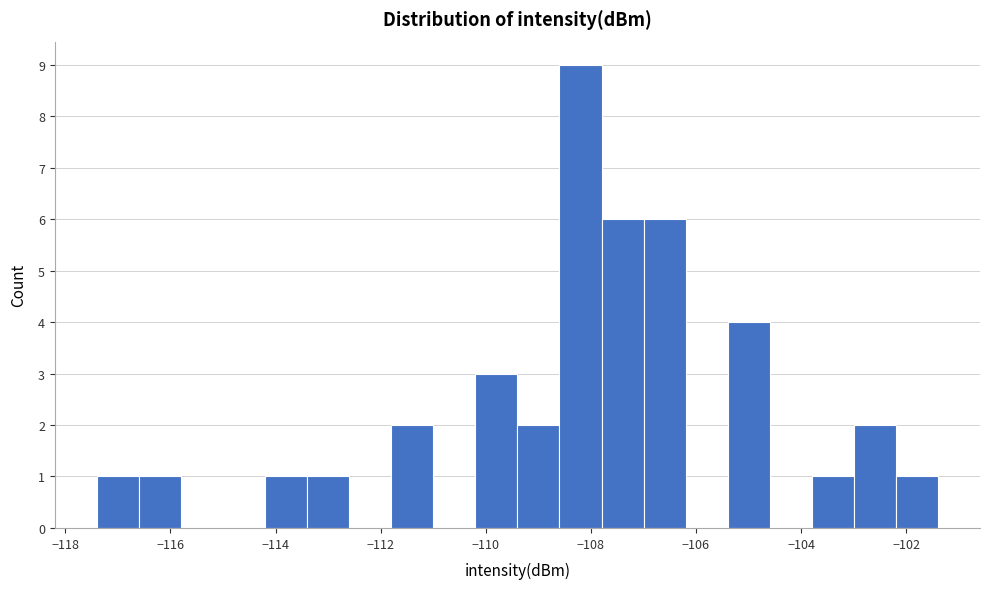

Reading left to right, list every bar in this chart as the range it spans on the x-axis followed by its height. Neither the bar edges nor the heights are printed on the chart, so give them approximately, as read against the axes.

-117.4 to -116.6: 1
-116.6 to -115.8: 1
-115.8 to -115.0: 0
-115.0 to -114.2: 0
-114.2 to -113.4: 1
-113.4 to -112.6: 1
-112.6 to -111.8: 0
-111.8 to -111.0: 2
-111.0 to -110.2: 0
-110.2 to -109.4: 3
-109.4 to -108.6: 2
-108.6 to -107.8: 9
-107.8 to -107.0: 6
-107.0 to -106.2: 6
-106.2 to -105.4: 0
-105.4 to -104.6: 4
-104.6 to -103.8: 0
-103.8 to -103.0: 1
-103.0 to -102.2: 2
-102.2 to -101.4: 1